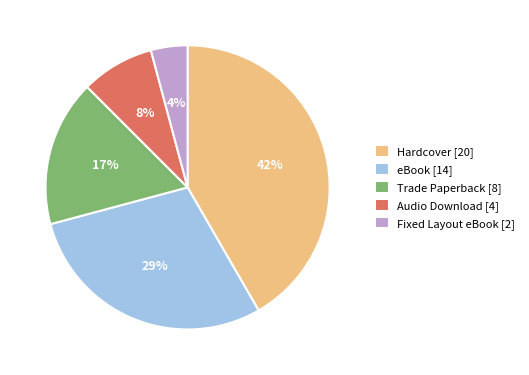

Count the number of slices in the pie.

5